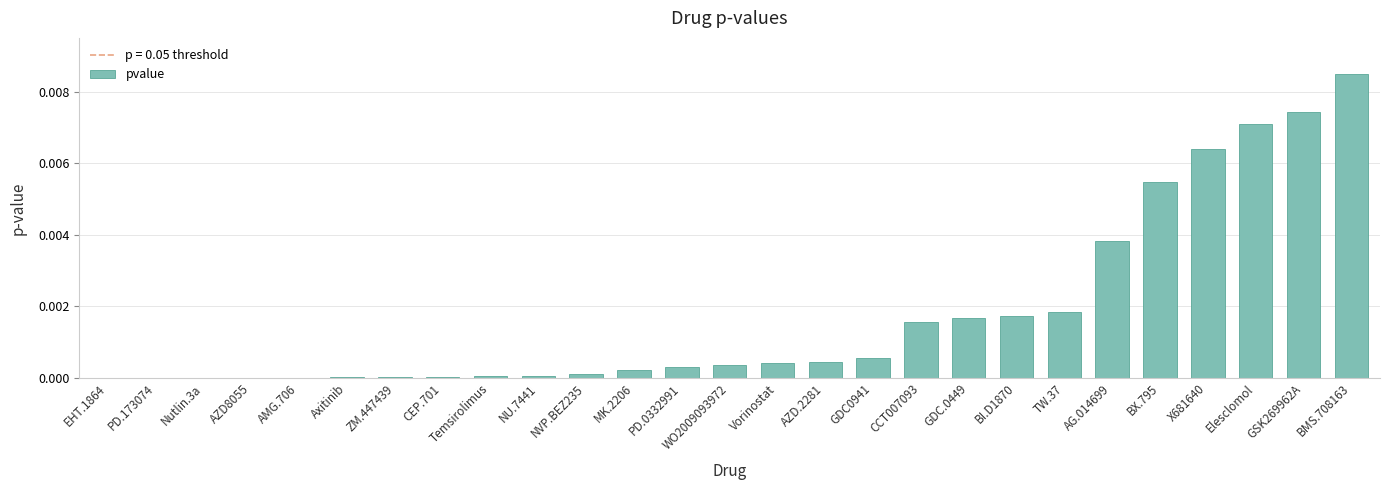

Which category has the highest value across all series?

BMS.708163